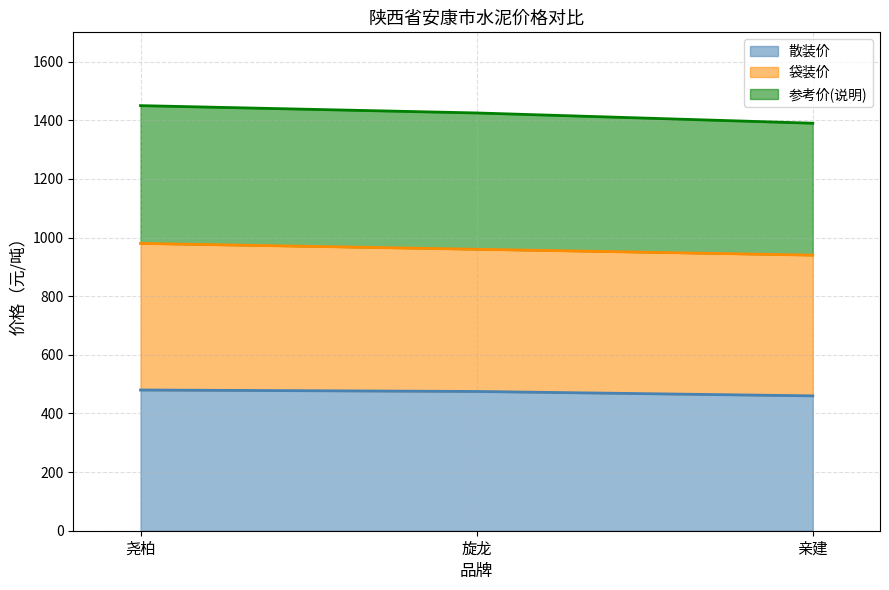

What position from the left is 旋龙?

2